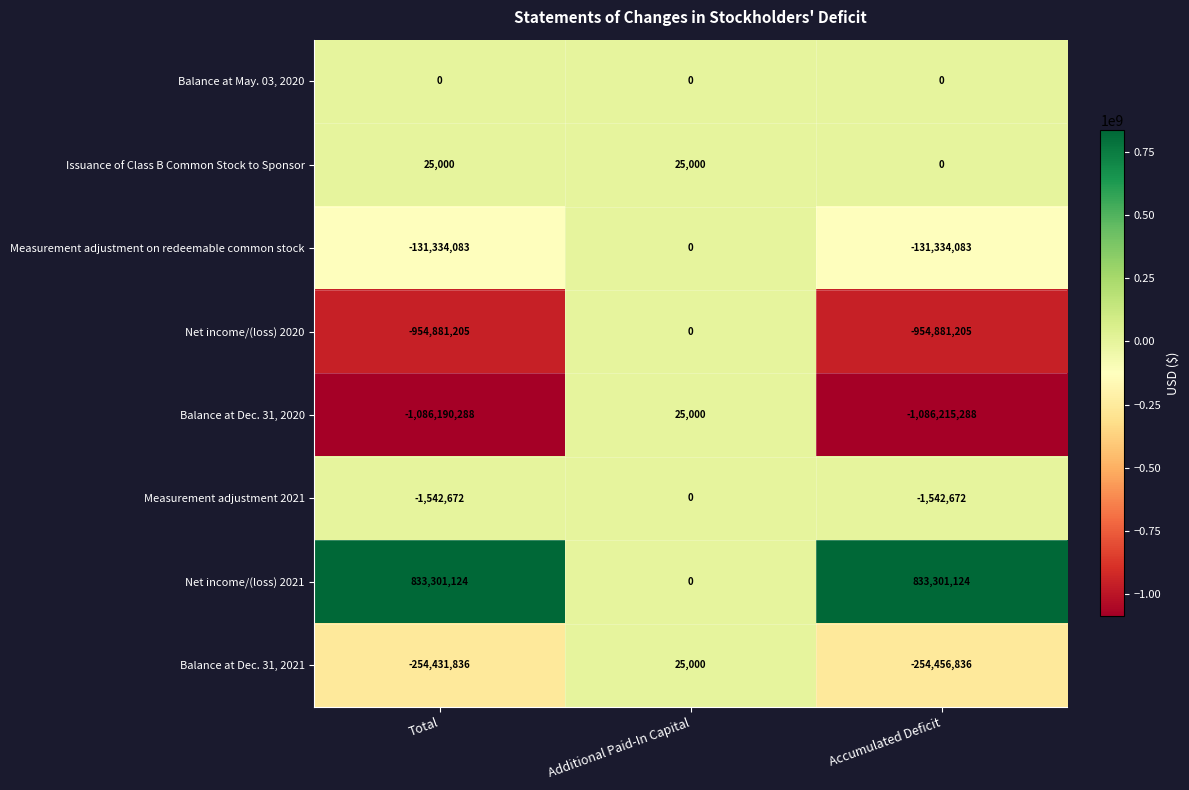

What is the sum of the Measurement adjustment 2021 values at Accumulated Deficit and Total?

-3085344